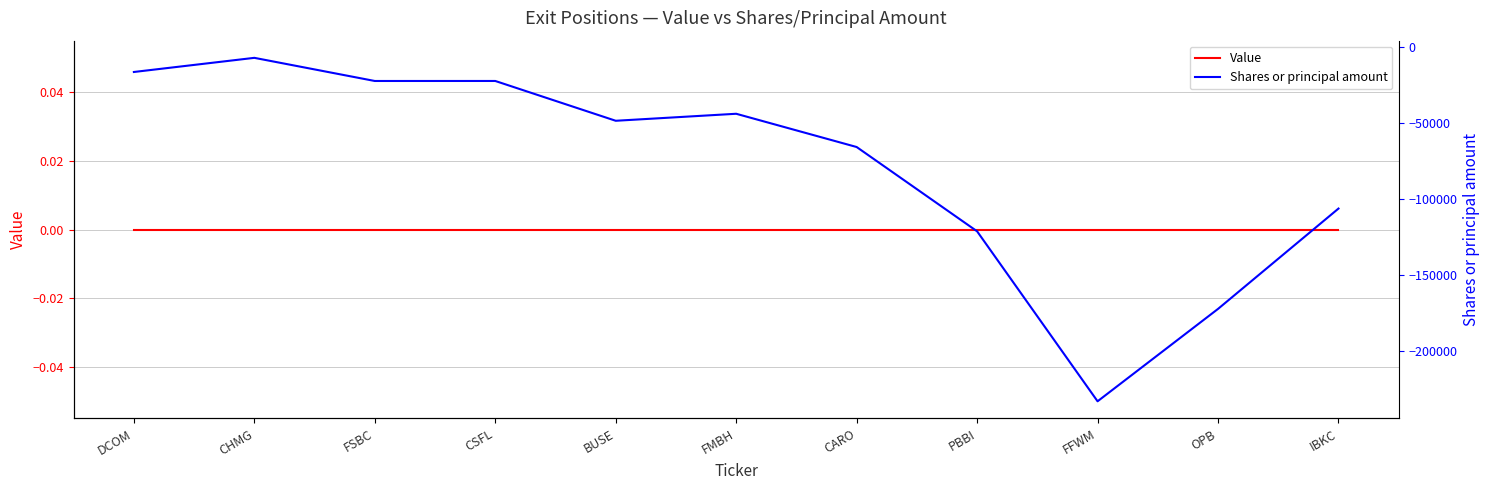

Where is Value nearest to the value 0?

DCOM